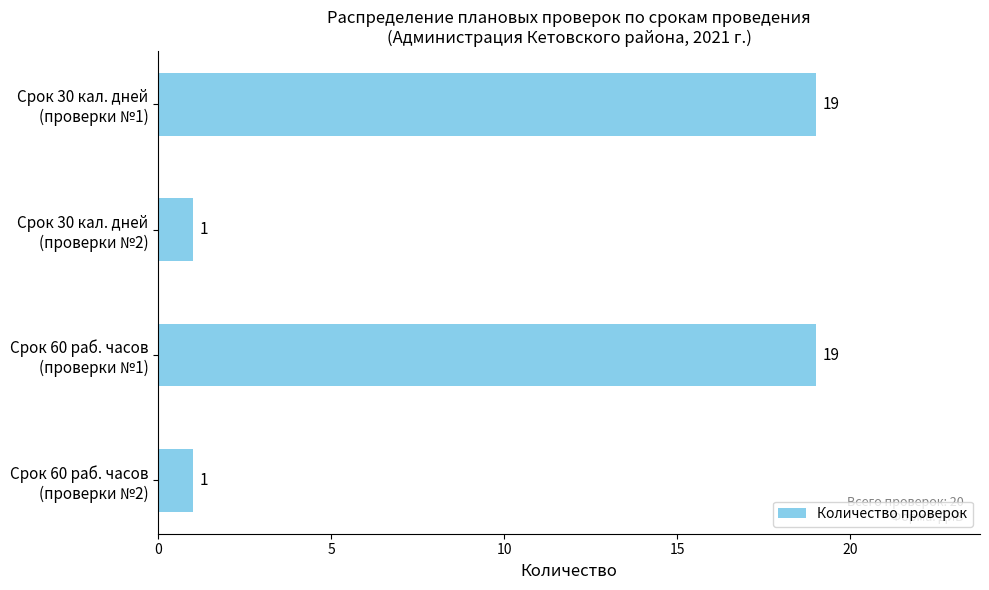

What is the maximum value shown in the chart?

19